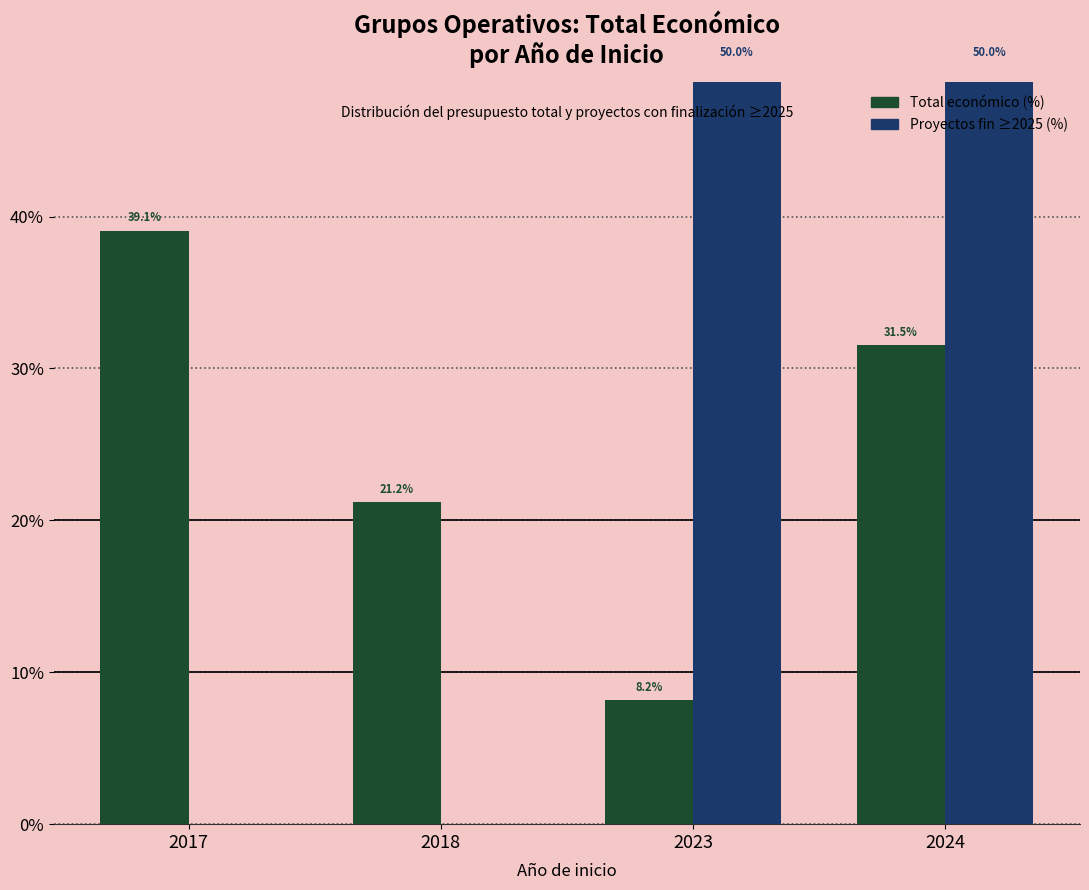

Which category has the highest value in the Proyectos fin ≥2025 (%) series?

2023